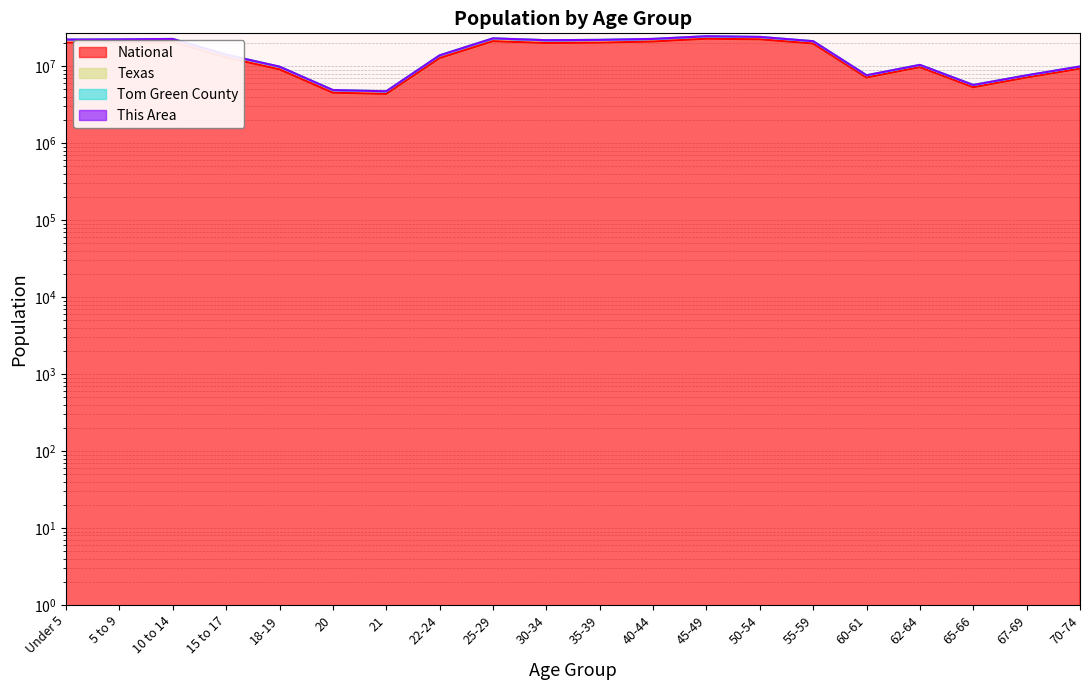

How many interior local valleys does the Texas series have?

4